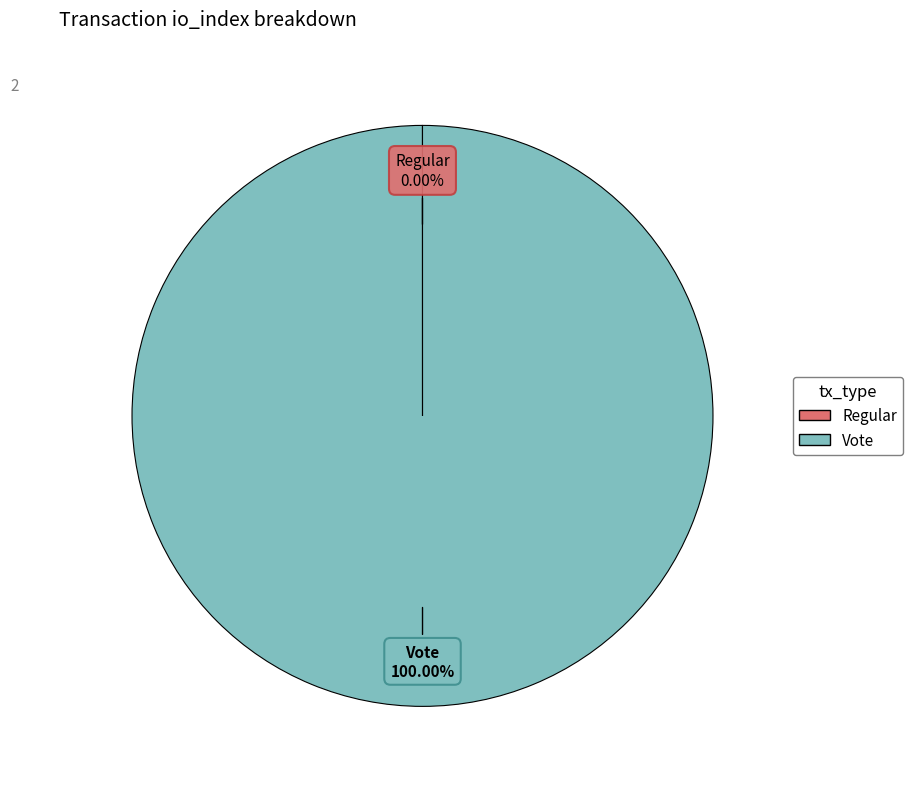

Does any single category account for the majority?

Yes